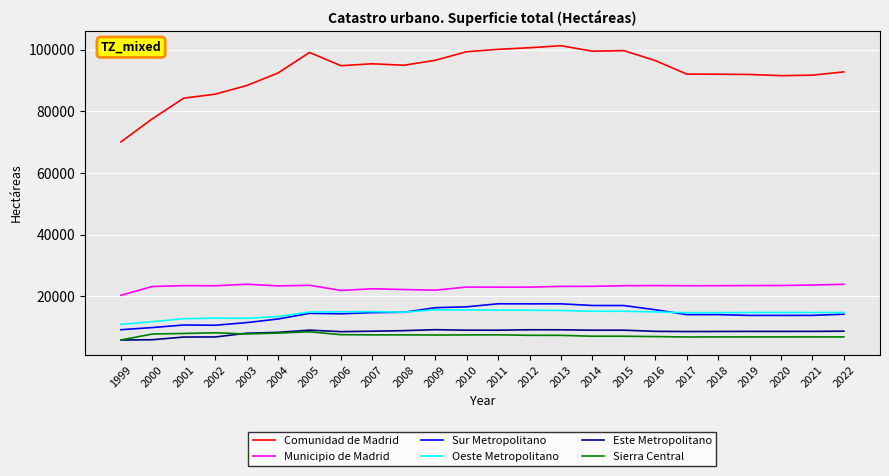

What is the maximum value shown in the chart?

101263